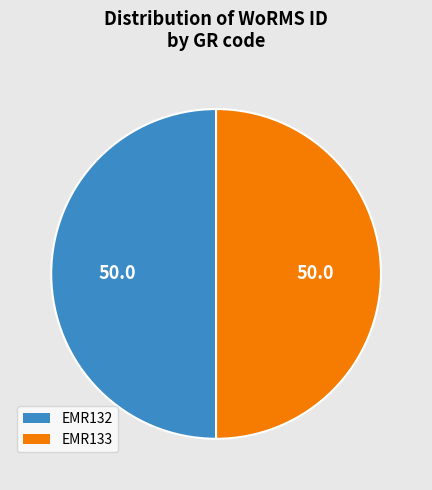

Combined, do EMR133 and EMR132 account for over 50%?

Yes